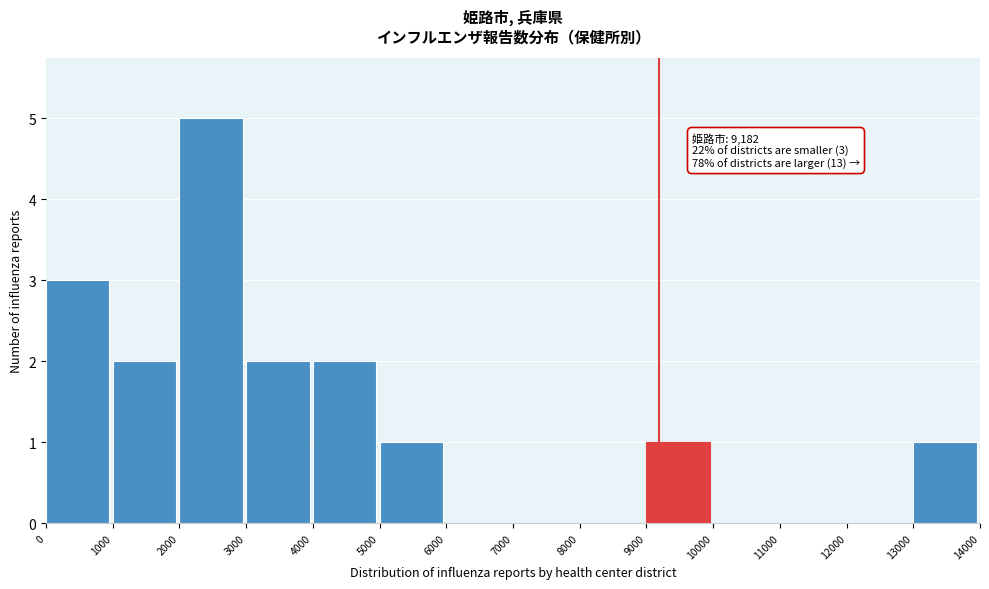

Which range on the x-axis has the tallest bar?

2000 to 3000